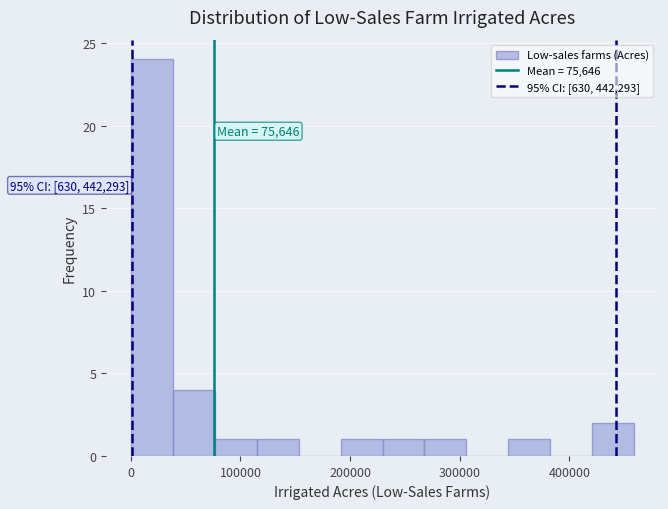

Around what value on the x-axis is the tallest bar? Give the approximate position of its centre, as read against the axis.

20000